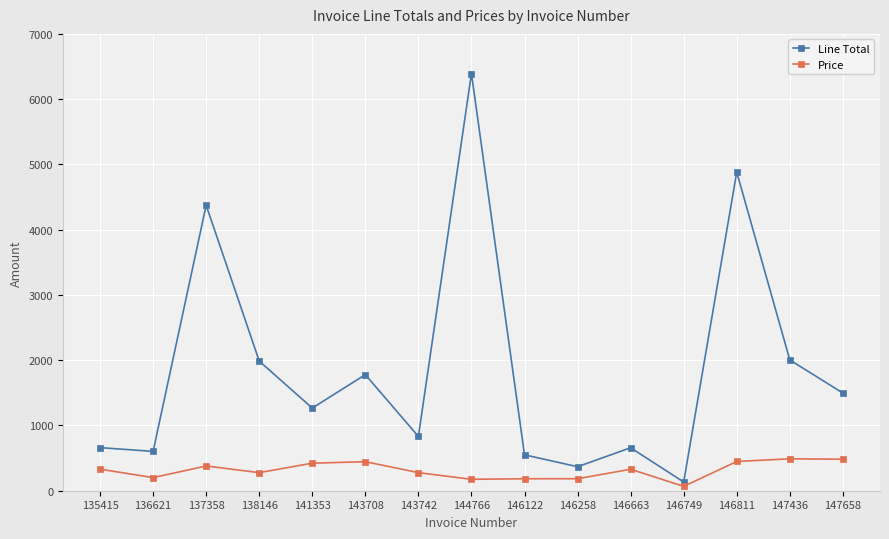

Which category has the highest value across all series?

144766